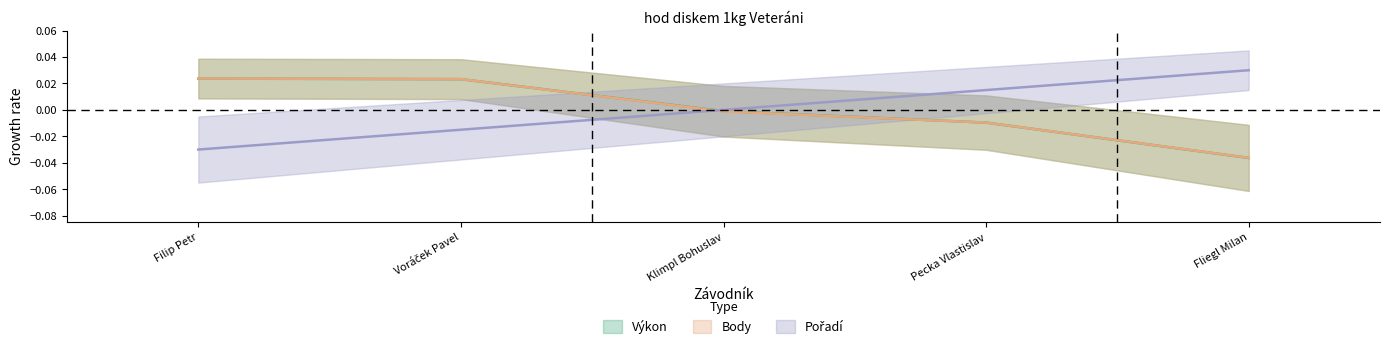

How many times do Body and Pořadí cross each other?

1